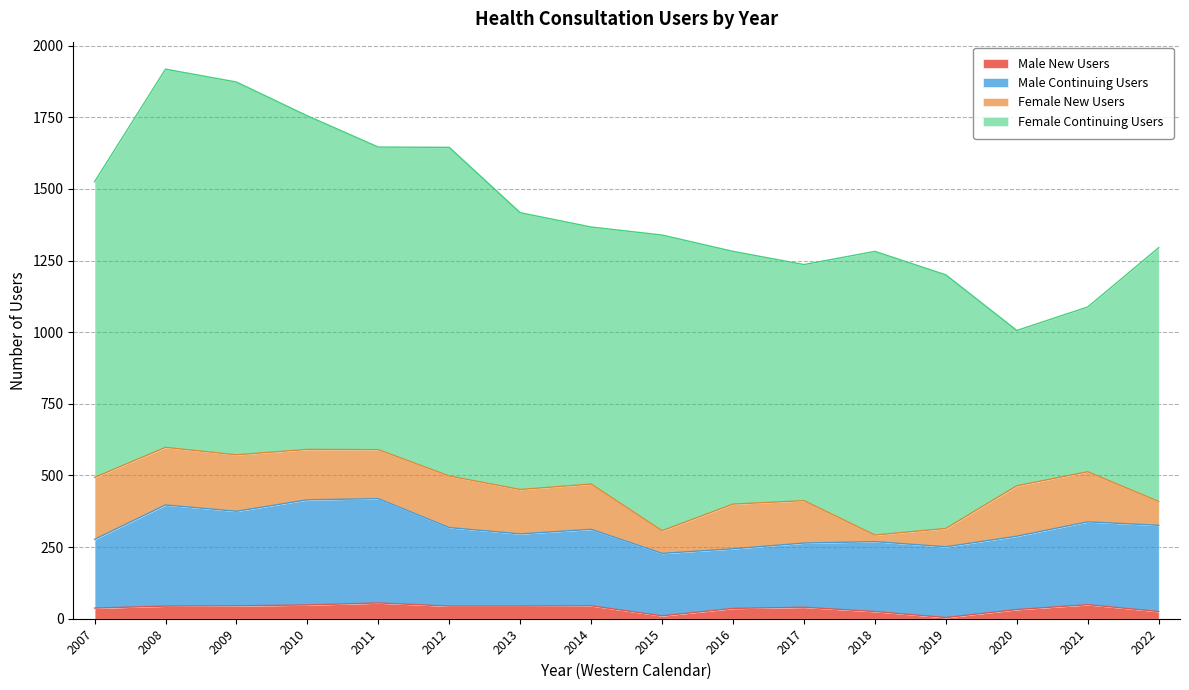

What is the highest value of the Male New Users series?

55